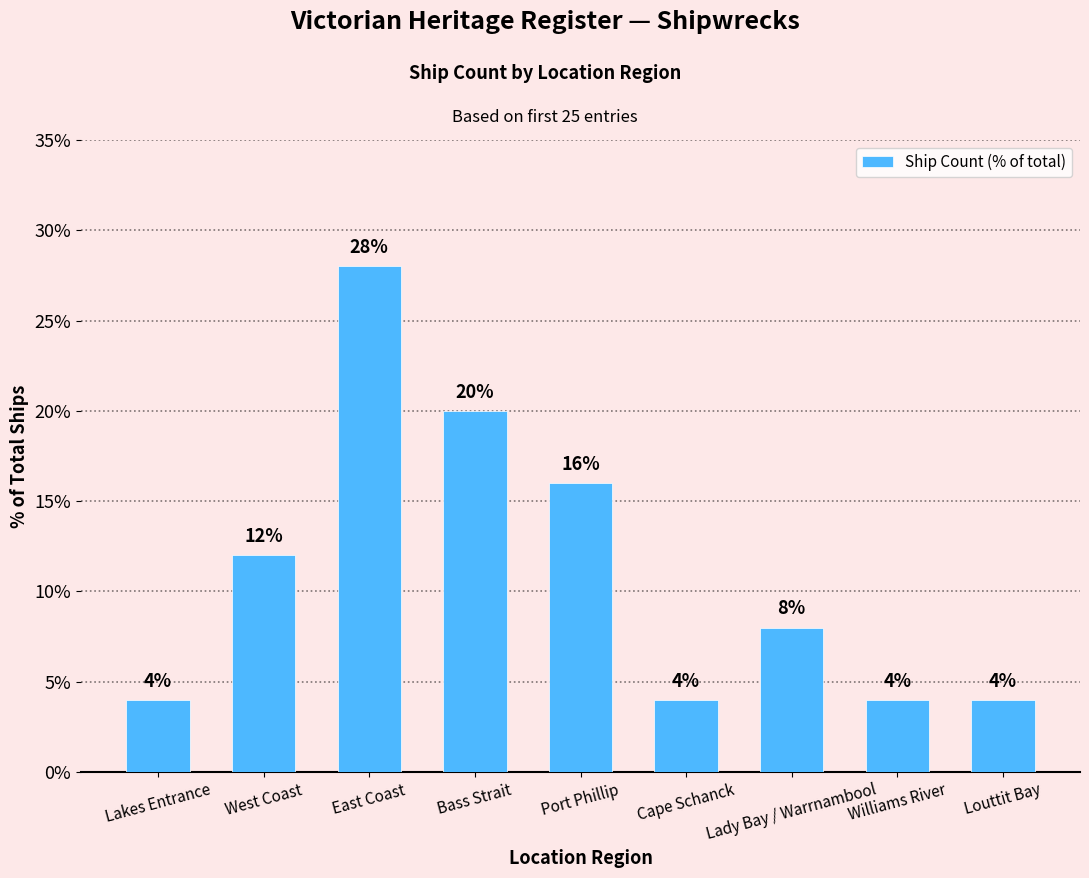

True or false: the data shows 4.0 at Louttit Bay.

True